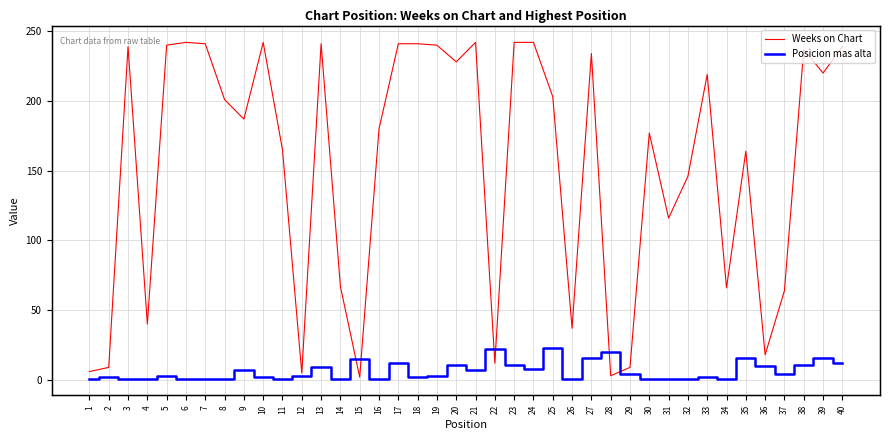

Reading left to right, transcribe all the data shown in this chart.

Weeks on Chart: 1=6	2=9	3=239	4=40	5=240	6=242	7=241	8=201	9=187	10=242	11=165	12=5	13=241	14=67	15=2	16=180	17=241	18=241	19=240	20=228	21=242	22=12	23=242	24=242	25=203	26=37	27=234	28=3	29=9	30=177	31=116	32=146	33=219	34=66	35=164	36=18	37=64	38=237	39=220	40=239
Posicion mas alta: 1=1	2=2	3=1	4=1	5=3	6=1	7=1	8=1	9=7	10=2	11=1	12=3	13=9	14=1	15=15	16=1	17=12	18=2	19=3	20=11	21=7	22=22	23=11	24=8	25=23	26=1	27=16	28=20	29=4	30=1	31=1	32=1	33=2	34=1	35=16	36=10	37=4	38=11	39=16	40=12